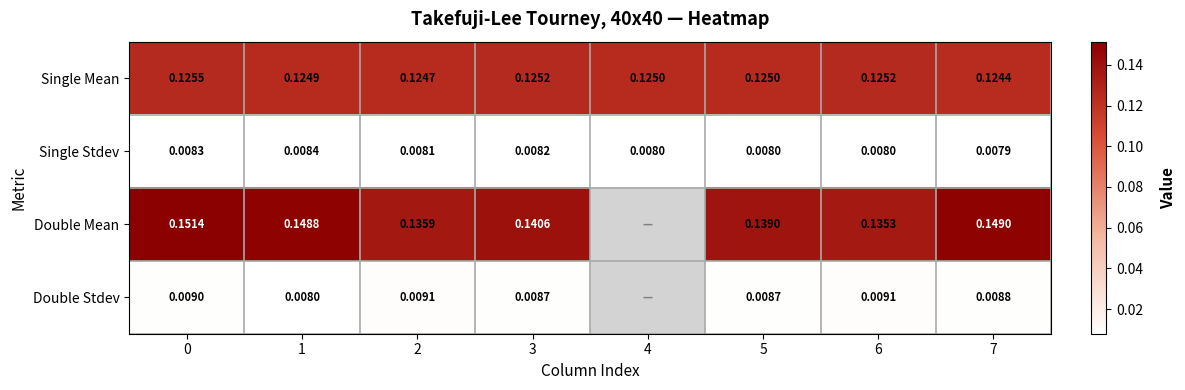

Which series changed the most between 3 and 5?

Double Mean